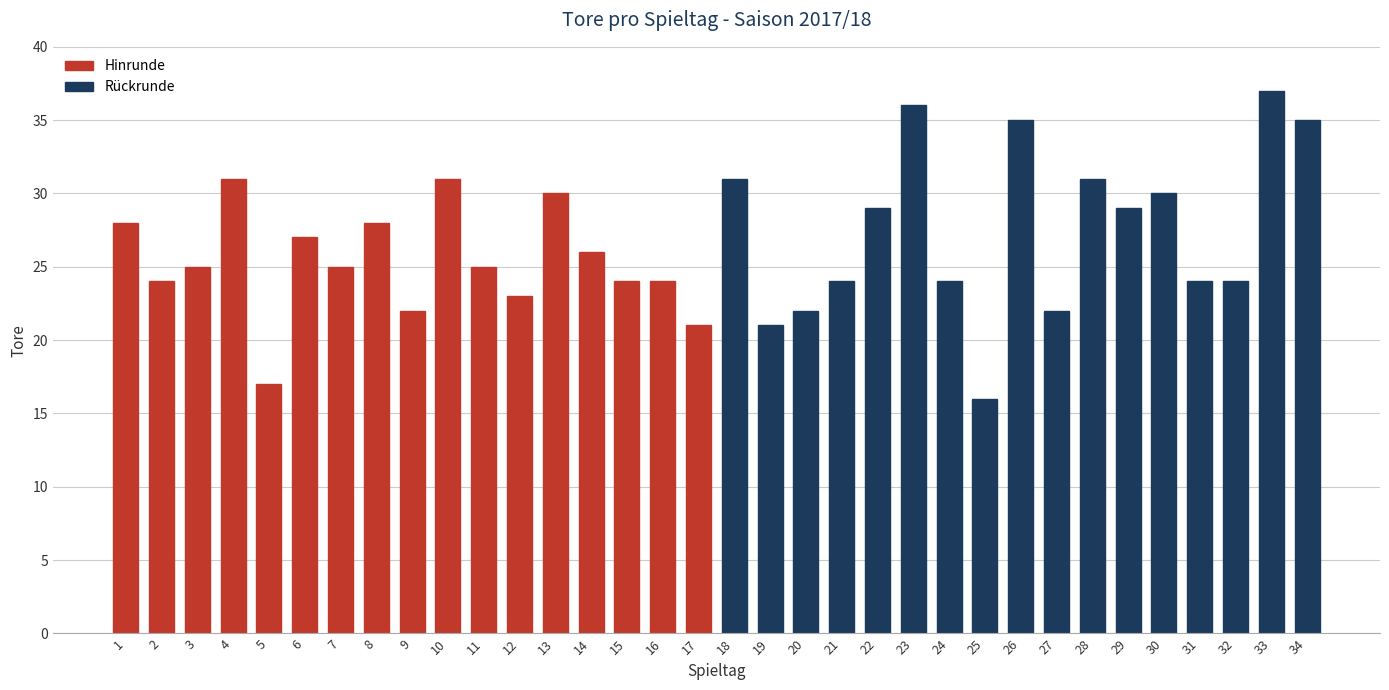

Reading left to right, list all the values displayed in this chart.

1=28	2=24	3=25	4=31	5=17	6=27	7=25	8=28	9=22	10=31	11=25	12=23	13=30	14=26	15=24	16=24	17=21	18=31	19=21	20=22	21=24	22=29	23=36	24=24	25=16	26=35	27=22	28=31	29=29	30=30	31=24	32=24	33=37	34=35